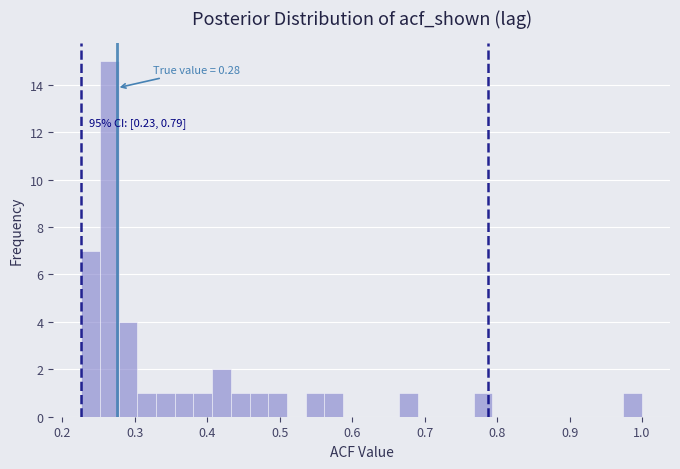

Around what value on the x-axis is the tallest bar? Give the approximate position of its centre, as read against the axis.

0.26